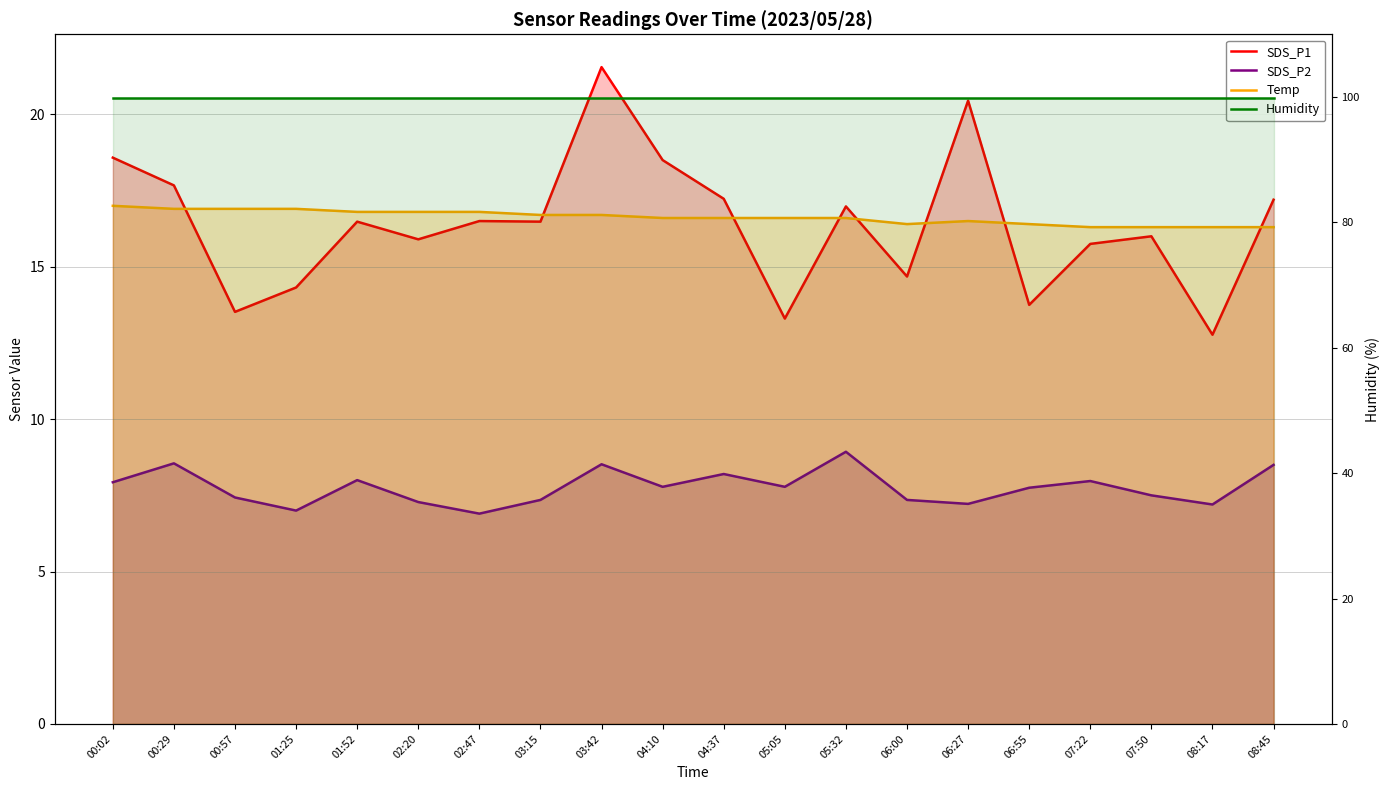

True or false: Temp has more than 1 interior local peaks.

False